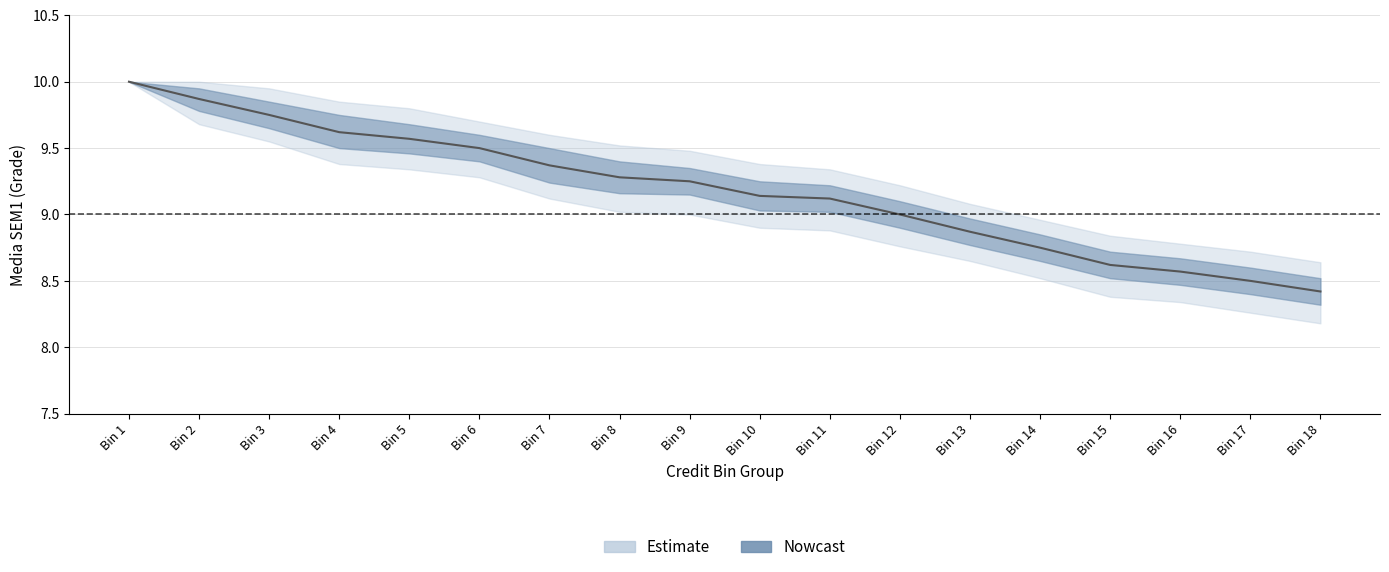

True or false: mean_media_SEM1 and lower_media_SEM1 cross at least once.

False